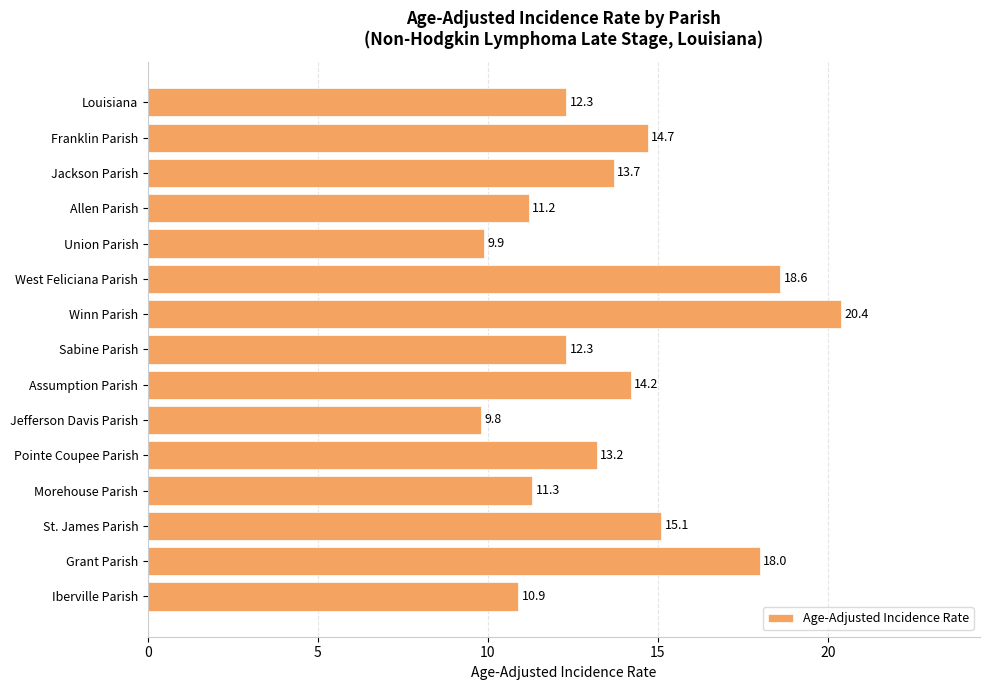

What is the sum of all values?

205.6